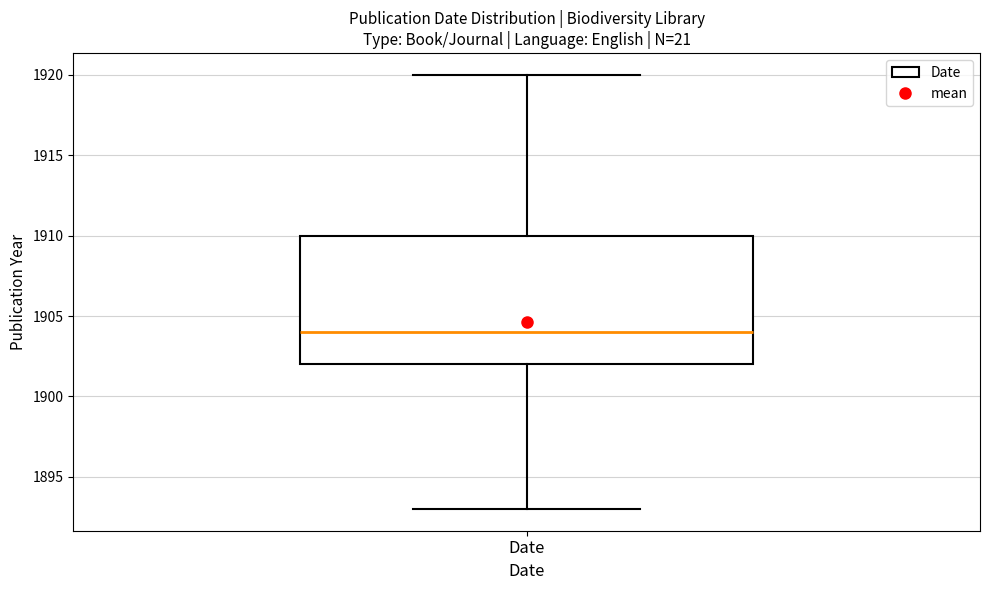

Transcribe this box plot: give where the median line is, the range the box spans, and where the two whiskers end, as read against the y-axis. The values are not printed on the chart, so give them approximately, as read against the axis.

median 1904, box 1902 to 1910, whiskers 1893 to 1920